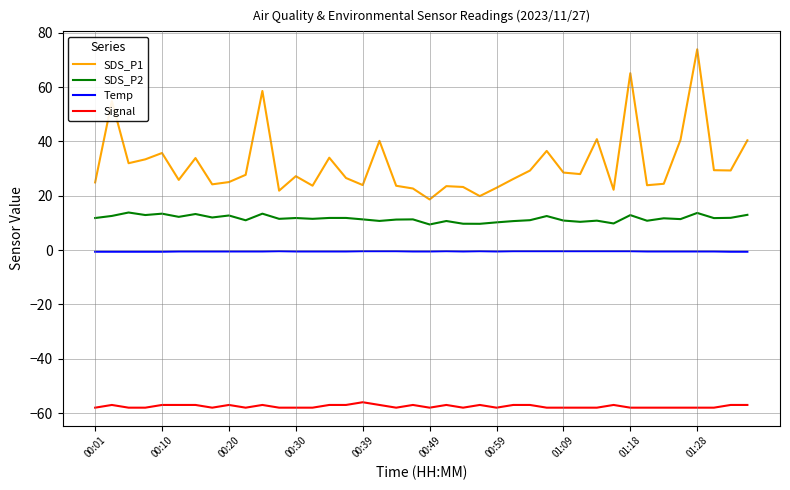

True or false: SDS_P2 and SDS_P1 intersect in this chart.

False